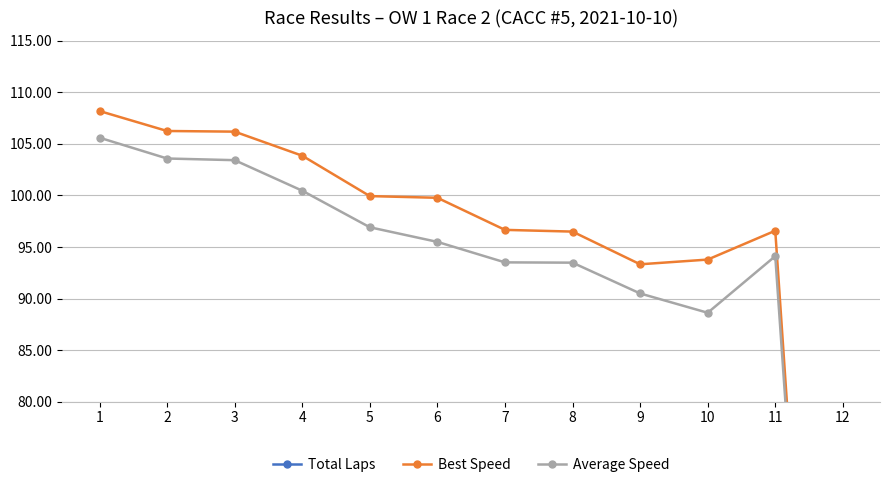

Which series has the widest spread of values?

Best Speed